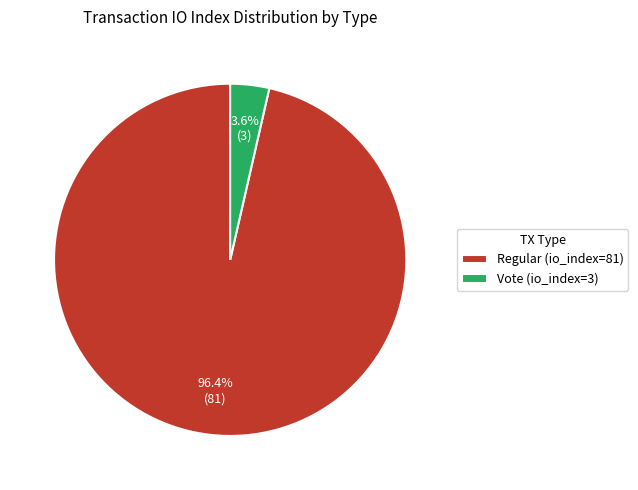

Rank the categories by value from lowest to highest.

Vote (io_index=3), Regular (io_index=81)